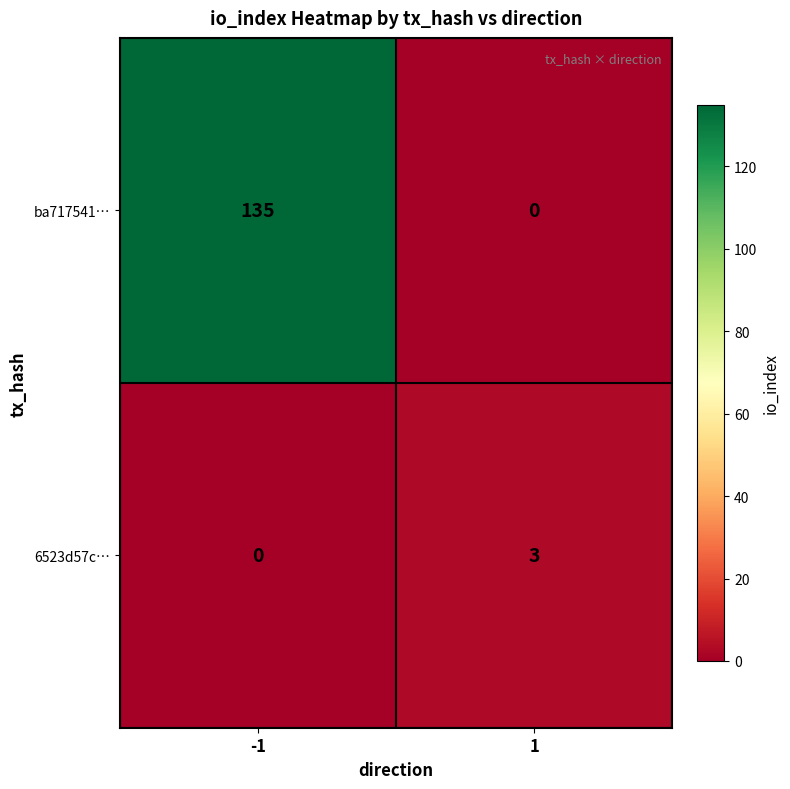

What is the approximate value of 6523d57c… at 1?

3